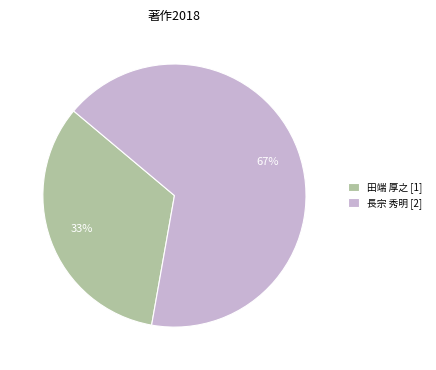

Does 長宗 秀明 [2] represent more than half of the total?

Yes